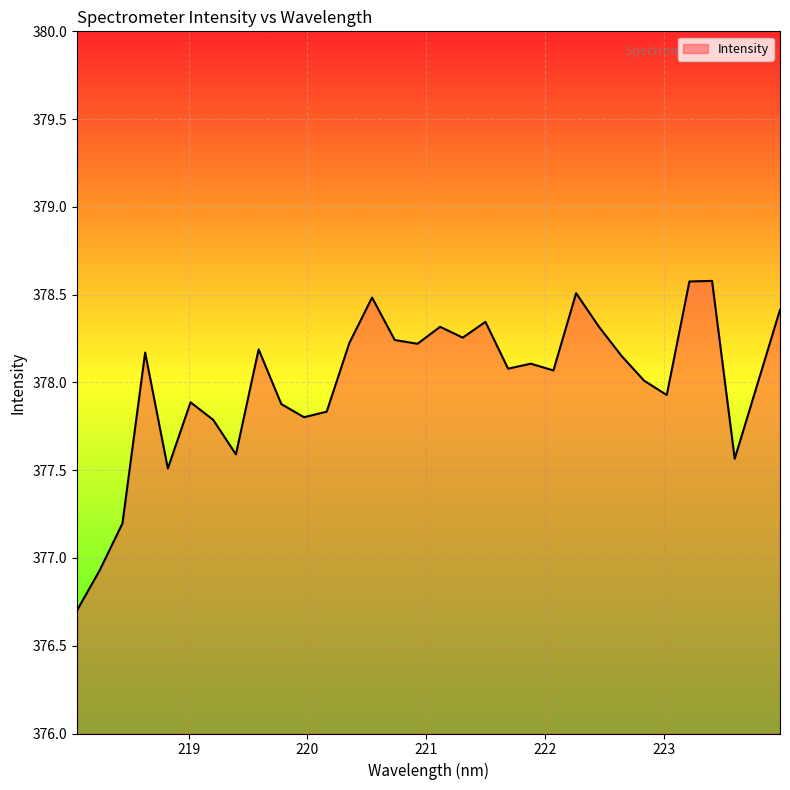

What is the difference between the maximum and minimum values?

1.9